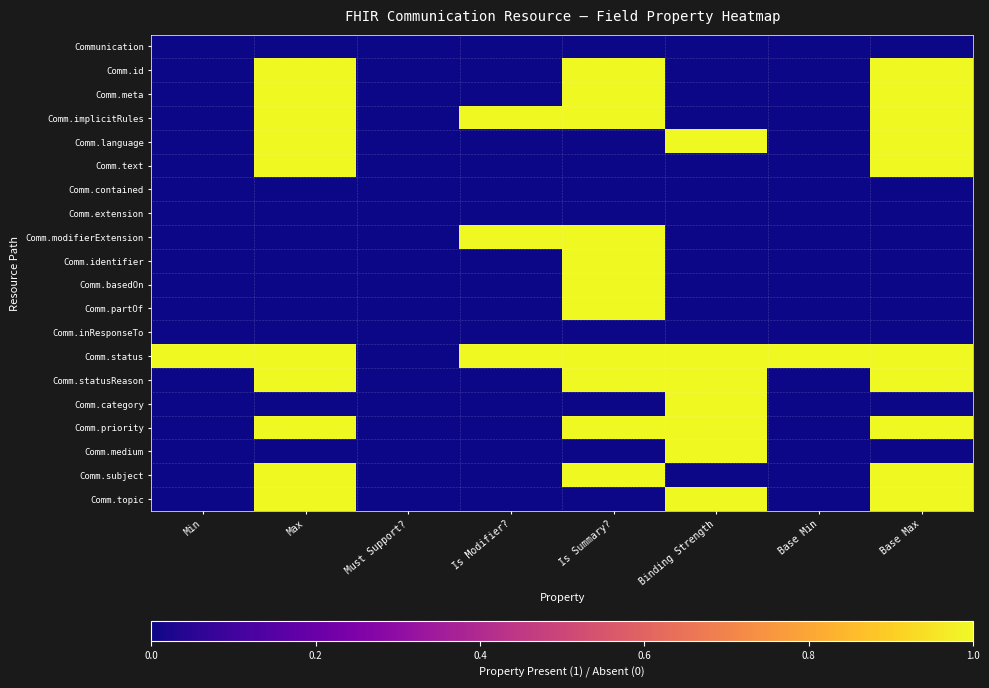

What is the spread (max minus min) of values at Is Modifier??

1